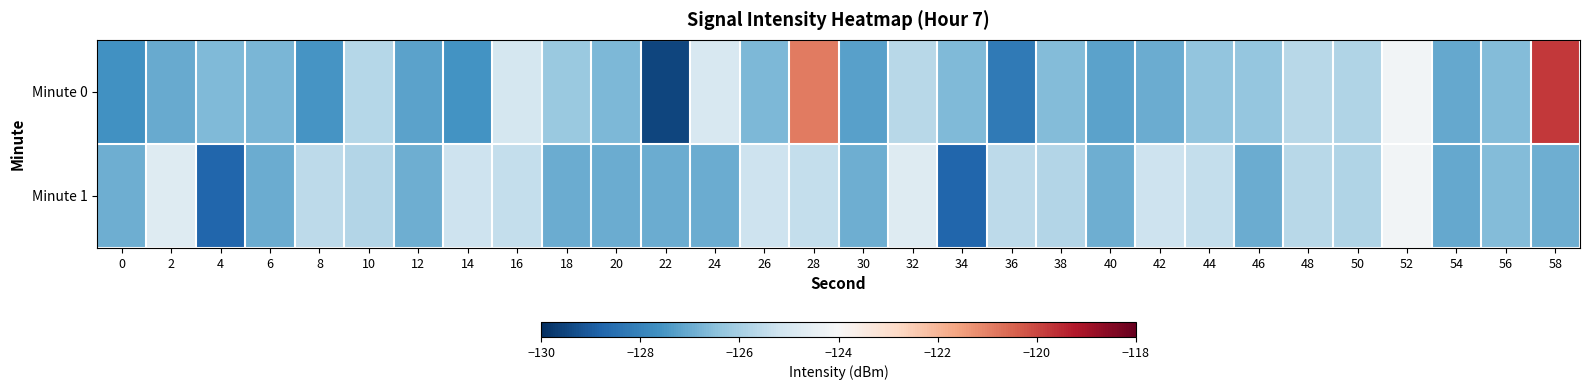

At which category is the sum across all series the highest?

28